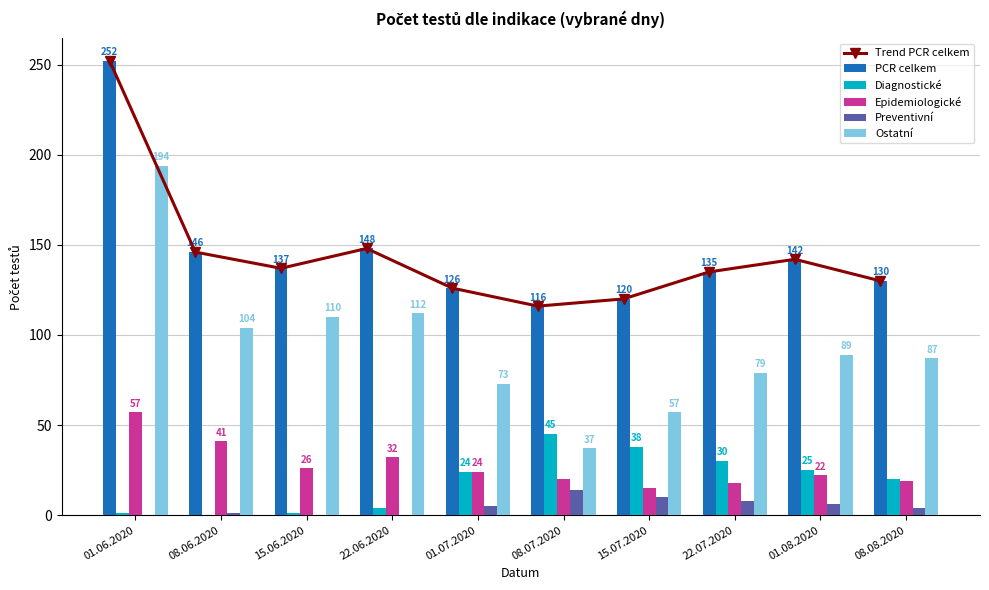

Reading right to left, list all the values displayed in this chart.

Trend PCR celkem: 08.08.2020=130	01.08.2020=142	22.07.2020=135	15.07.2020=120	08.07.2020=116	01.07.2020=126	22.06.2020=148	15.06.2020=137	08.06.2020=146	01.06.2020=252
PCR celkem: 08.08.2020=130	01.08.2020=142	22.07.2020=135	15.07.2020=120	08.07.2020=116	01.07.2020=126	22.06.2020=148	15.06.2020=137	08.06.2020=146	01.06.2020=252
Diagnostické: 08.08.2020=20	01.08.2020=25	22.07.2020=30	15.07.2020=38	08.07.2020=45	01.07.2020=24	22.06.2020=4	15.06.2020=1	08.06.2020=0	01.06.2020=1
Epidemiologické: 08.08.2020=19	01.08.2020=22	22.07.2020=18	15.07.2020=15	08.07.2020=20	01.07.2020=24	22.06.2020=32	15.06.2020=26	08.06.2020=41	01.06.2020=57
Preventivní: 08.08.2020=4	01.08.2020=6	22.07.2020=8	15.07.2020=10	08.07.2020=14	01.07.2020=5	22.06.2020=0	15.06.2020=0	08.06.2020=1	01.06.2020=0
Ostatní: 08.08.2020=87	01.08.2020=89	22.07.2020=79	15.07.2020=57	08.07.2020=37	01.07.2020=73	22.06.2020=112	15.06.2020=110	08.06.2020=104	01.06.2020=194